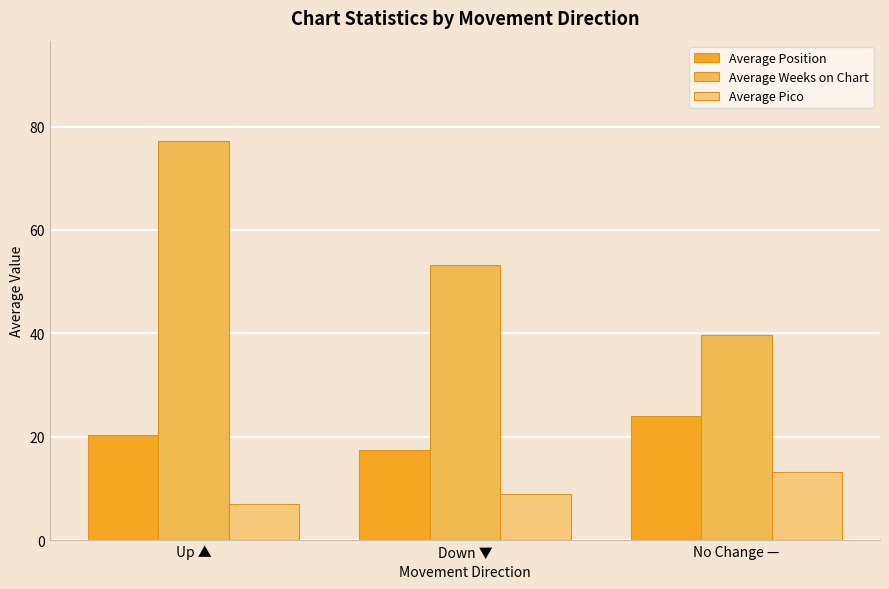

The Average Pico series shows 7.7 at No Change —. True or false?

False